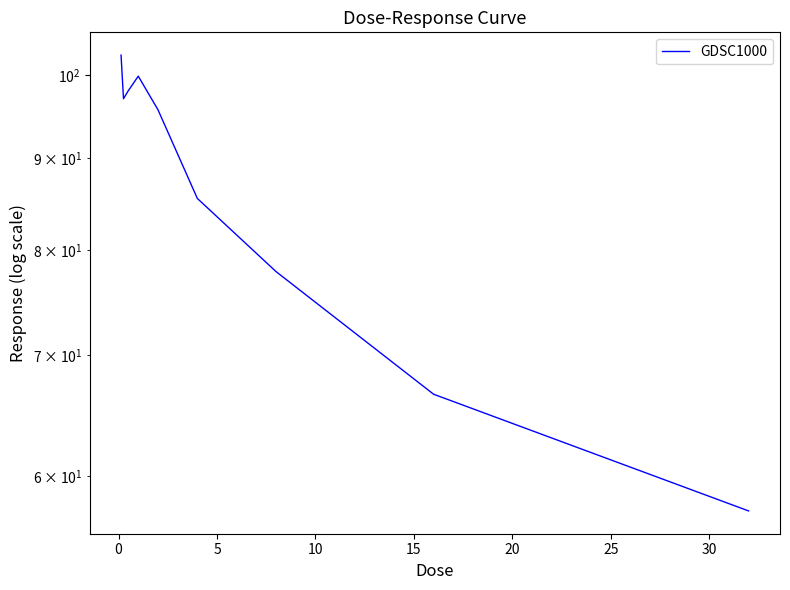

How many points are higher than both their immediate neighbors (excluding endpoints)?

1